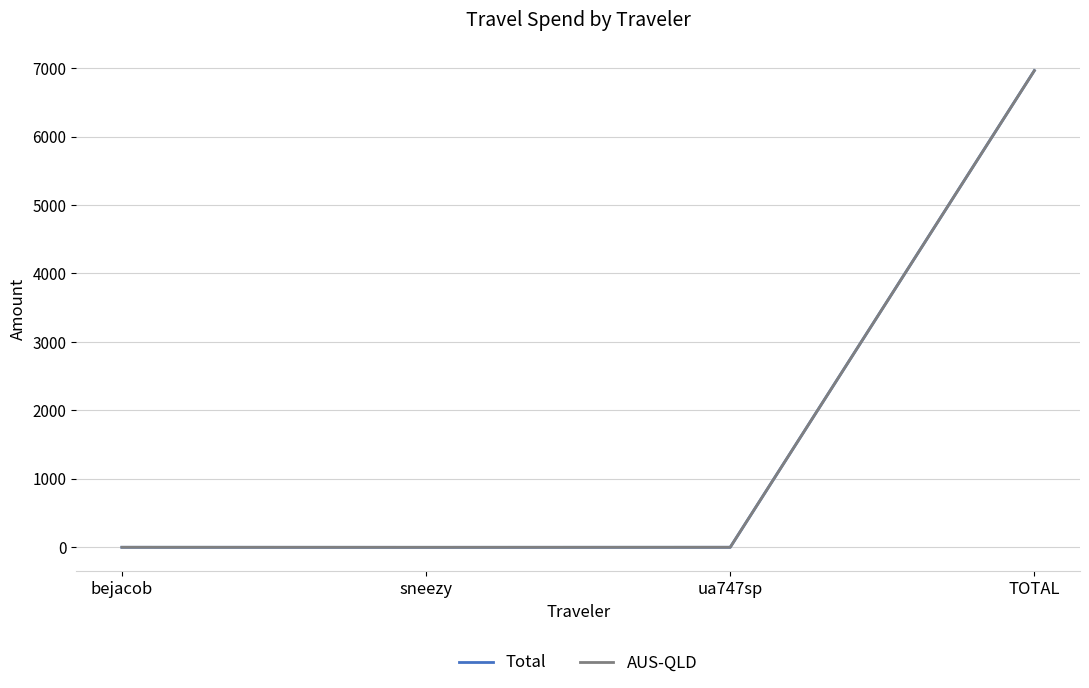

At which category is the sum across all series the highest?

TOTAL